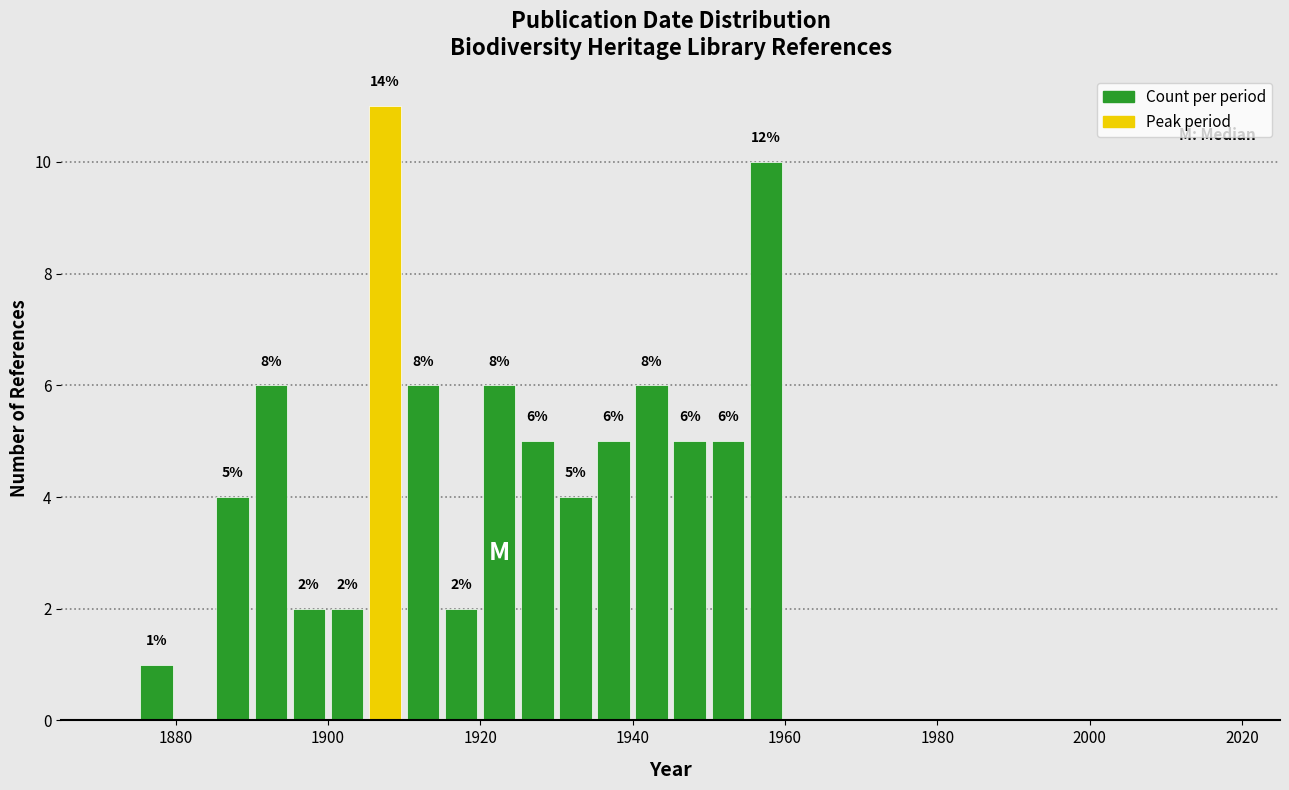

Around what value on the x-axis is the tallest bar? Give the approximate position of its centre, as read against the axis.

1908